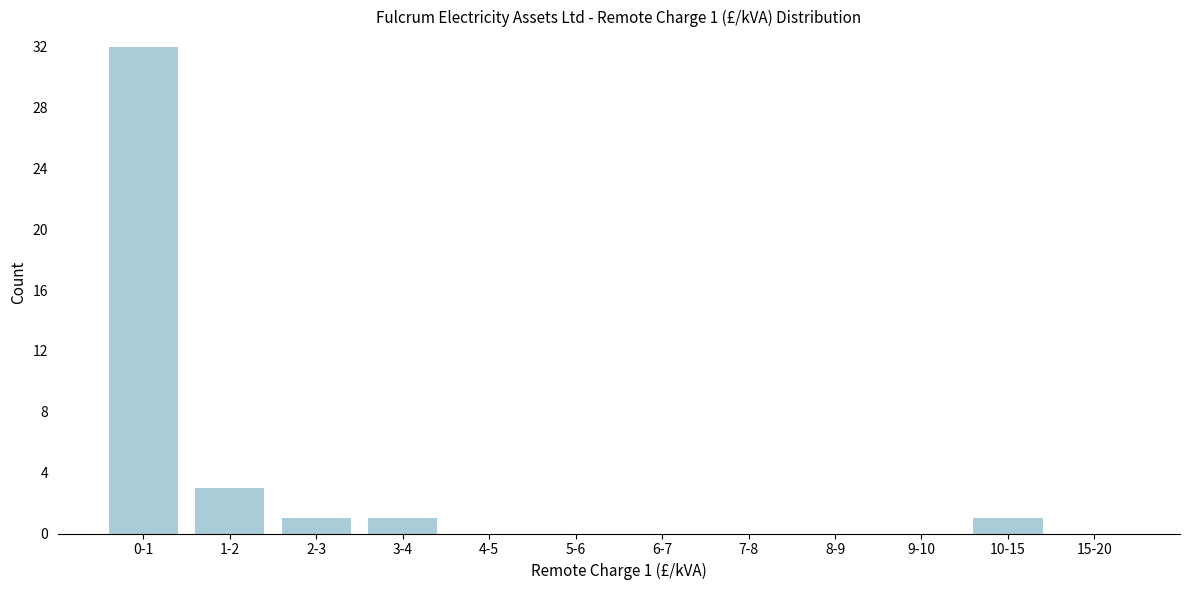

Reading left to right, extract all data points from this chart.

0-1=32	1-2=3	2-3=1	3-4=1	4-5=0	5-6=0	6-7=0	7-8=0	8-9=0	9-10=0	10-15=1	15-20=0